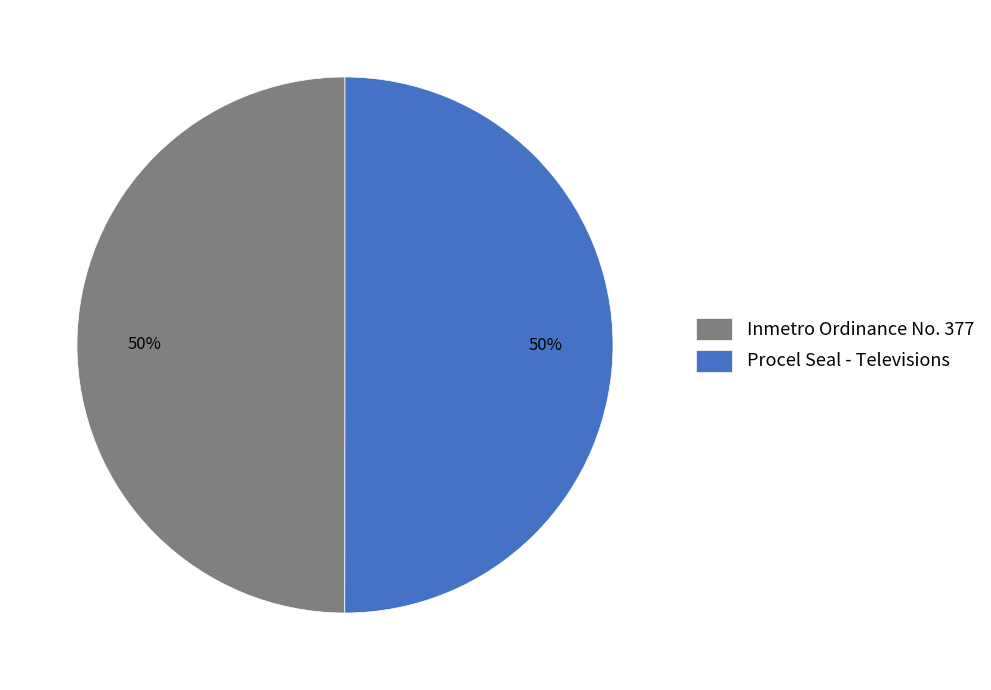

To the nearest percent, what portion does Inmetro Ordinance No. 377 represent?

50%